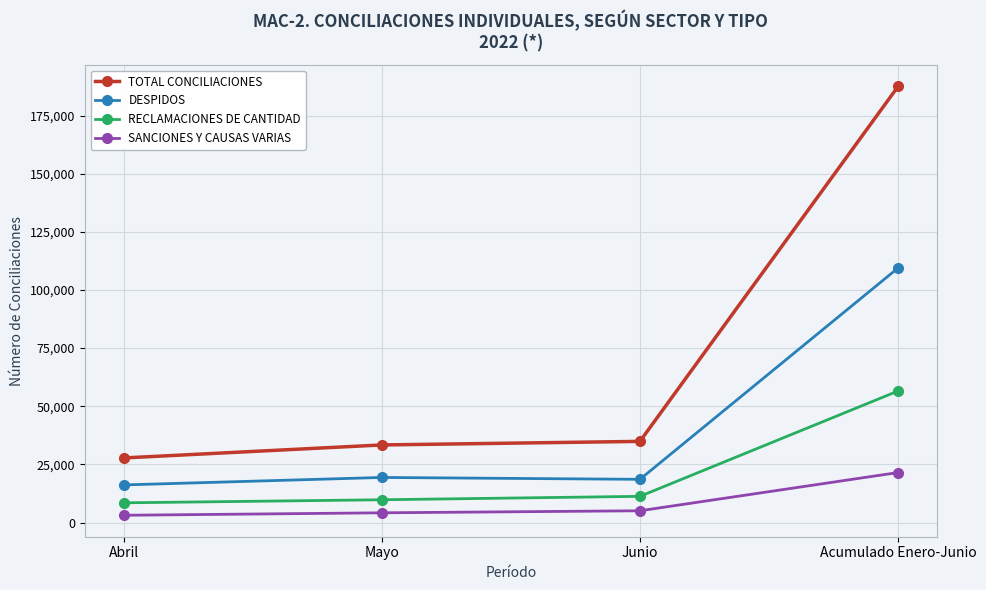

What are all the series names shown in the legend?

TOTAL CONCILIACIONES, DESPIDOS, RECLAMACIONES DE CANTIDAD, SANCIONES Y CAUSAS VARIAS